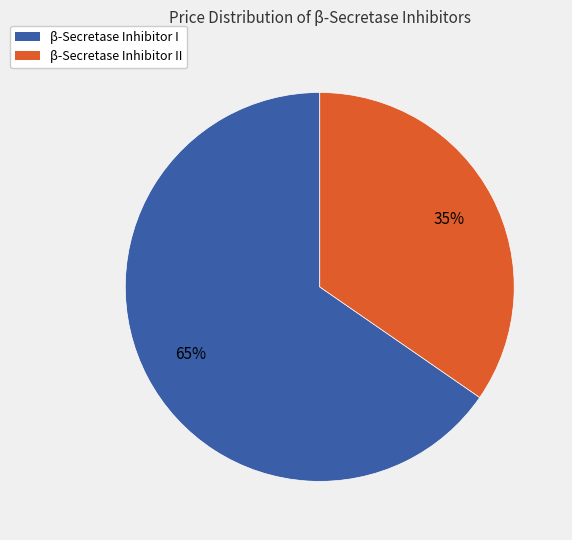

How many slices are in this pie chart?

2